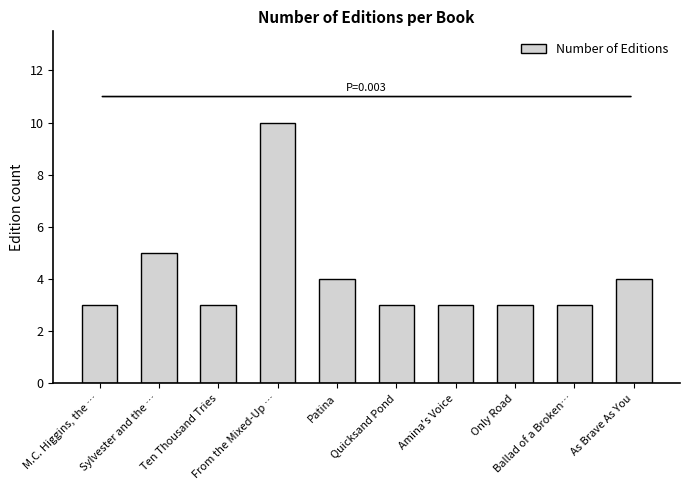

Is it true that the value at Ballad of a Broken… is 3?

True